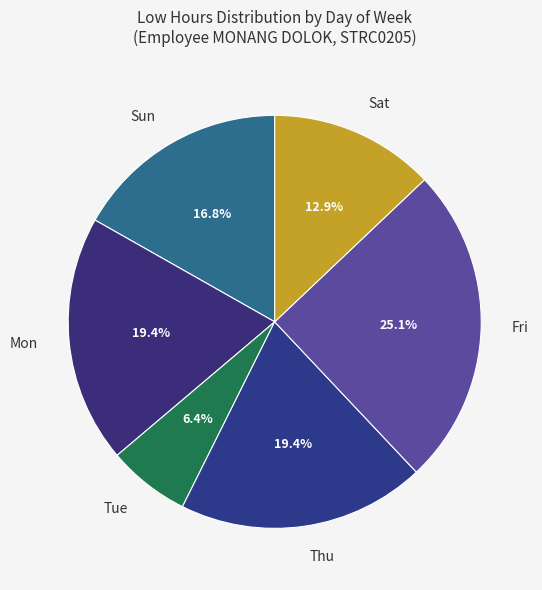

What portion of the pie excludes Sun?

83.2%